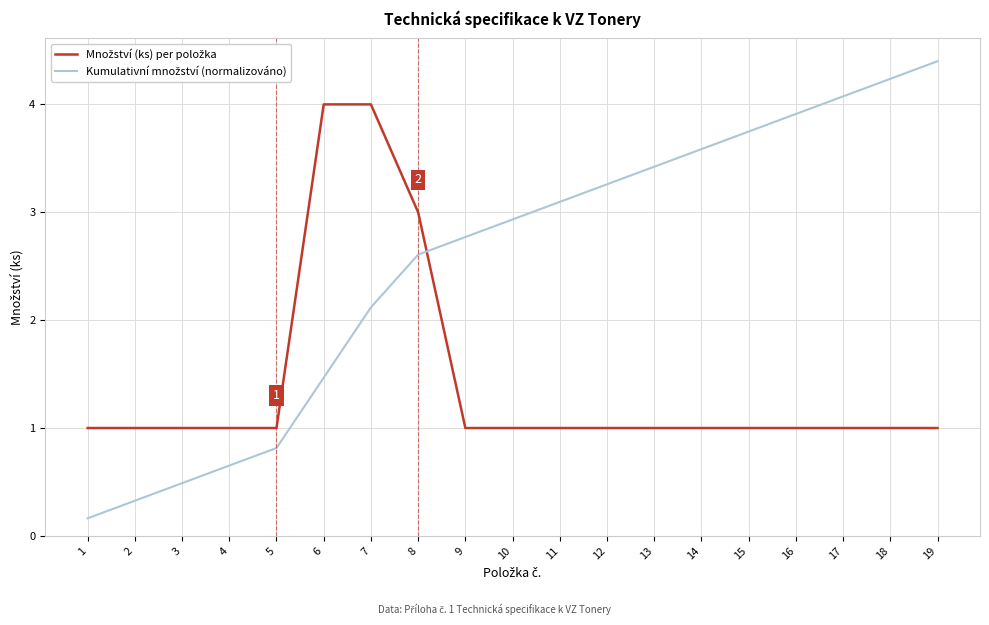

What is the maximum value shown in the chart?

4.4